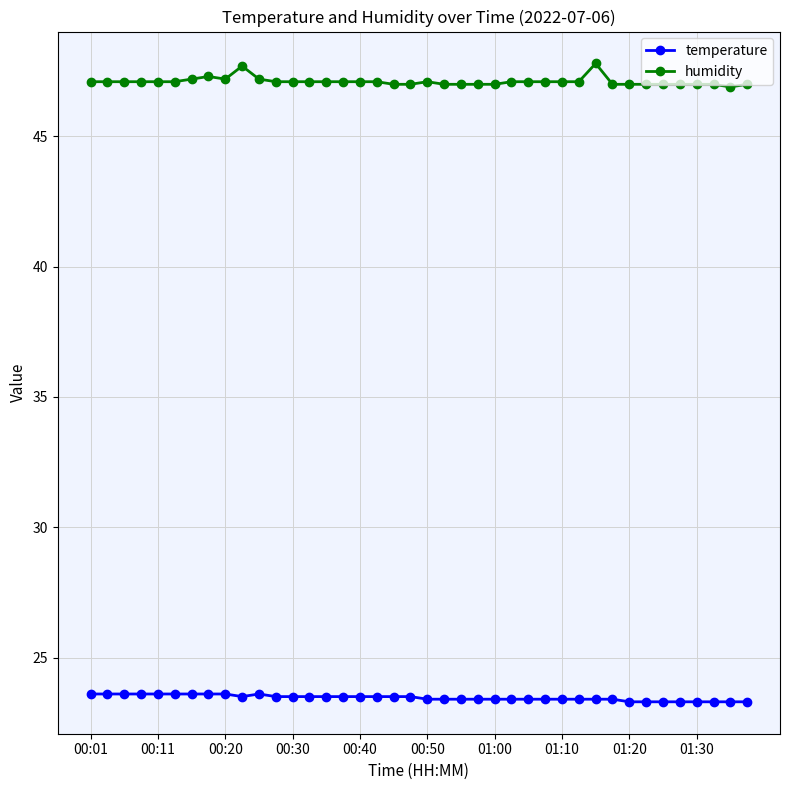

Count the humidity values in the range 47 to 48.

39